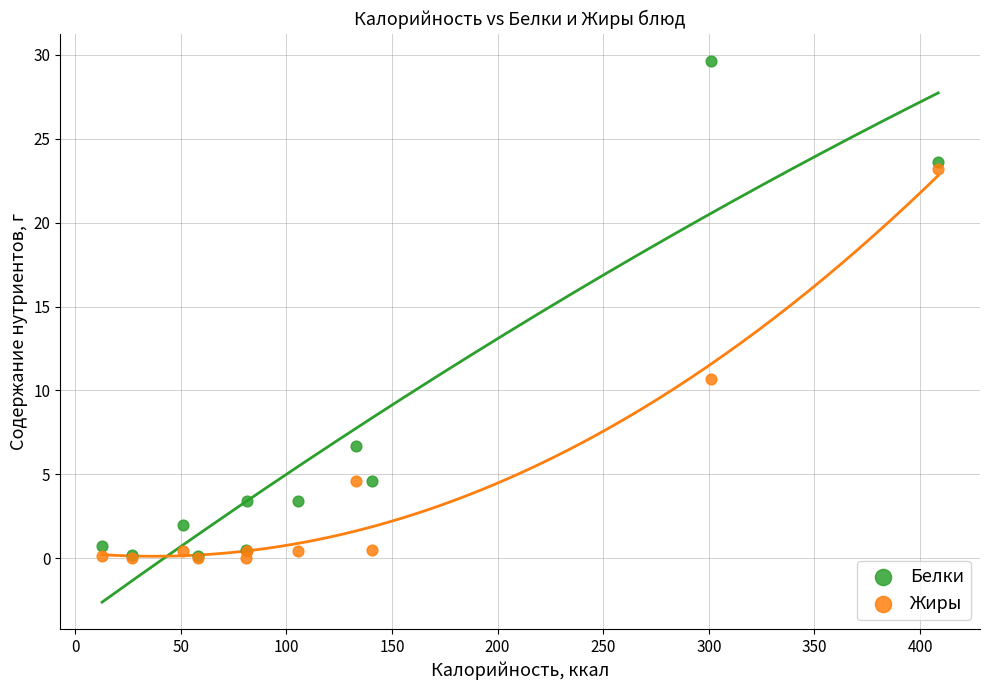

What are all the series names shown in the legend?

Белки, Жиры